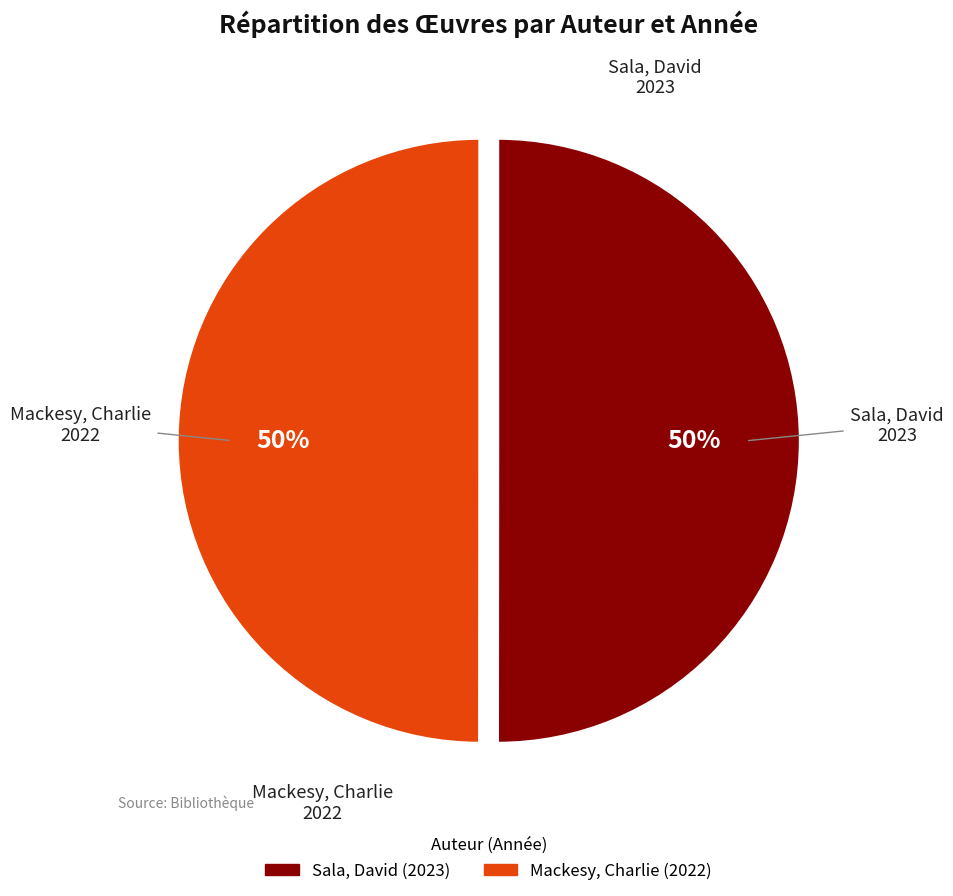

Approximately how many times larger is the value at Sala, David compared to Mackesy, Charlie?

1.0